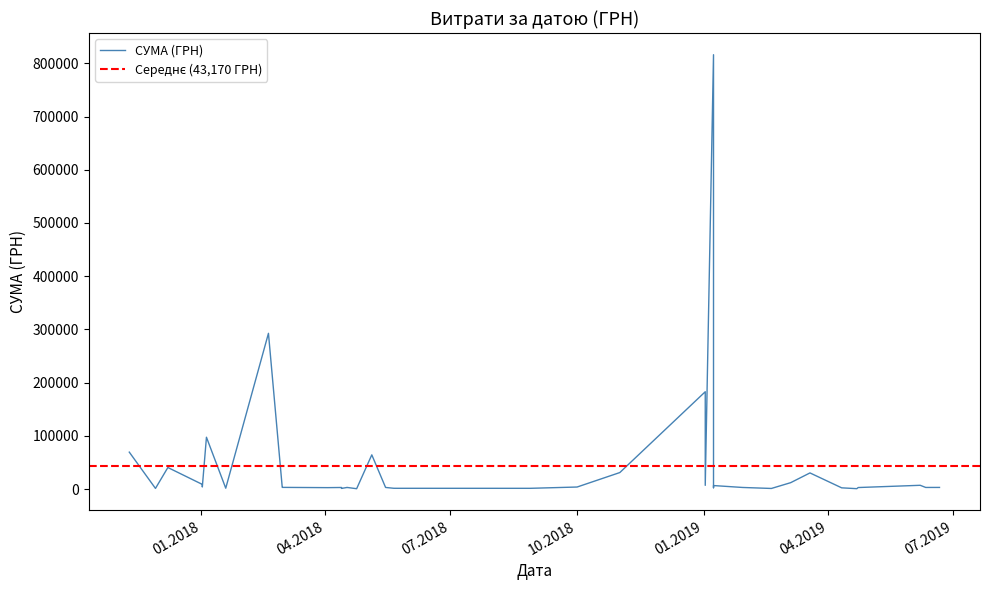

The chart shows a value of 1061.3 at 03.04.2018. True or false?

False